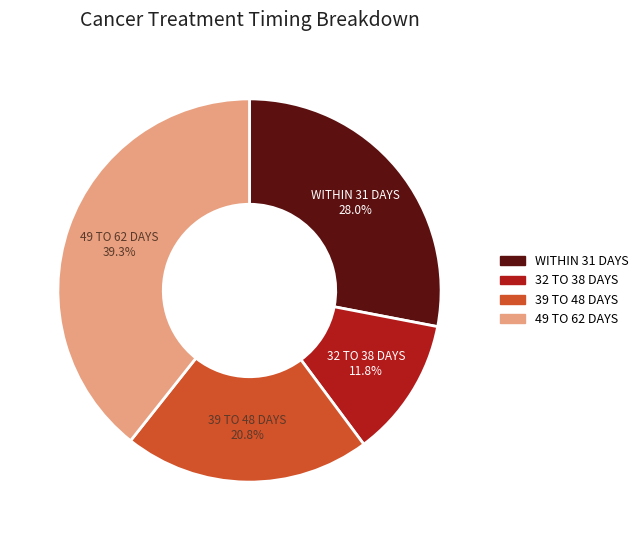

Is 39 TO 48 DAYS the majority of the pie?

No